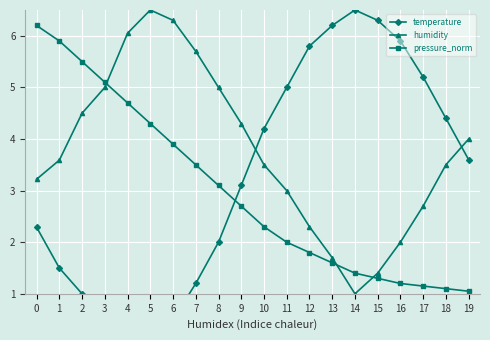

Between 0 and 12, which series saw the biggest shift?

pressure_norm